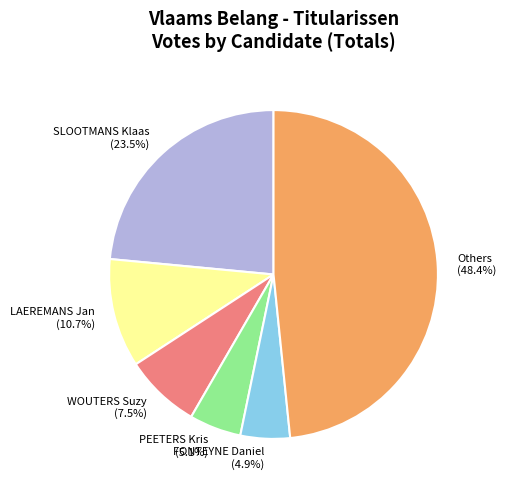

Approximately how many times larger is the value at PEETERS Kris (5.1%) compared to FONTEYNE Daniel (4.9%)?

1.0